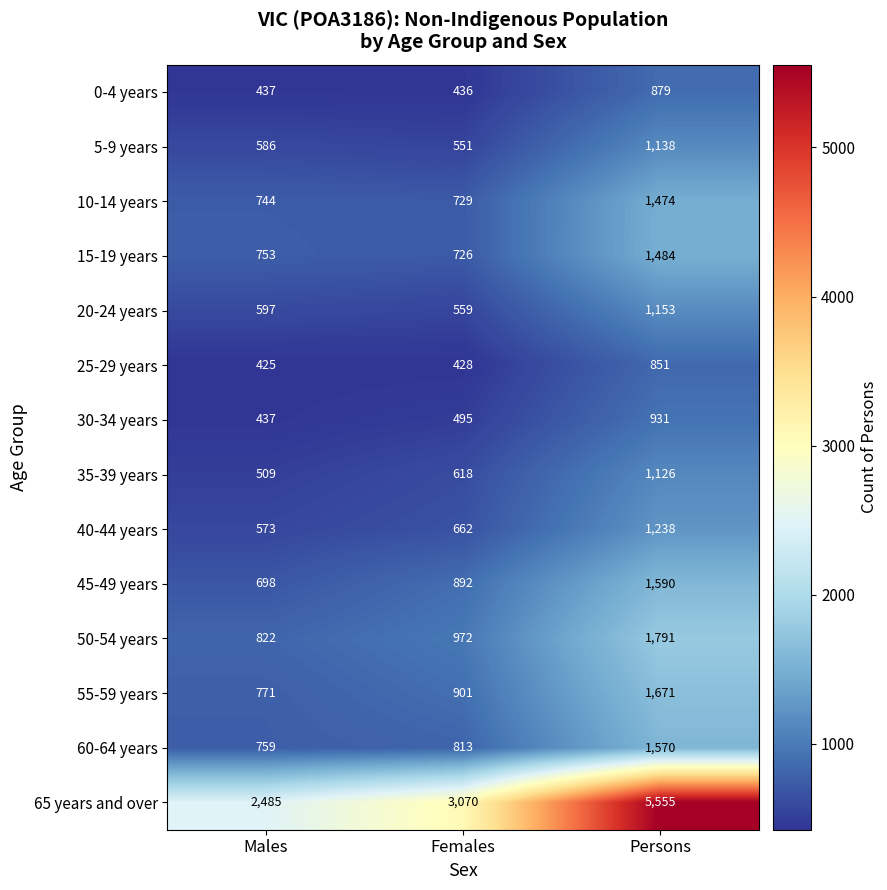

What is the total value across all series at Males?

10596